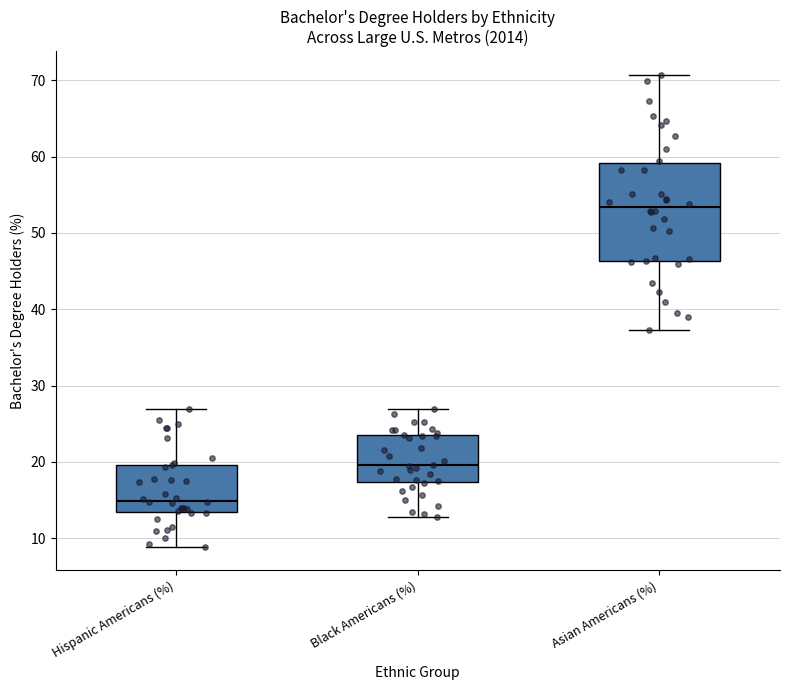

Where does the upper whisker of the box for Hispanic Americans (%) end on the y-axis? The values are not printed on the chart, so give them approximately, as read against the axis.

27